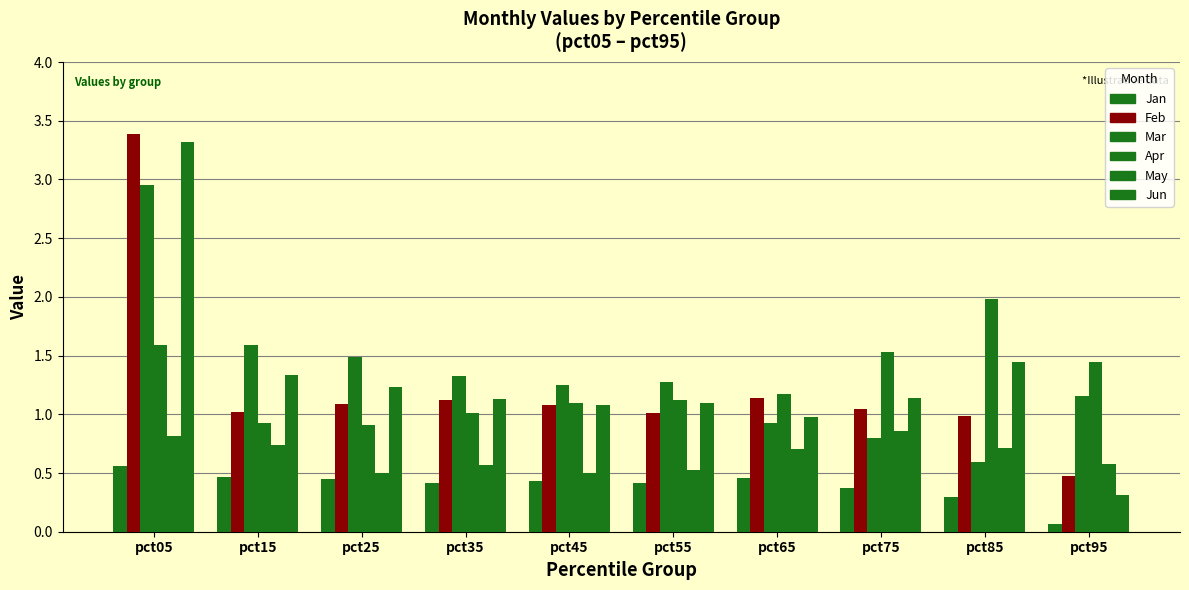

Which series changed the most between pct45 and pct65?

Mar